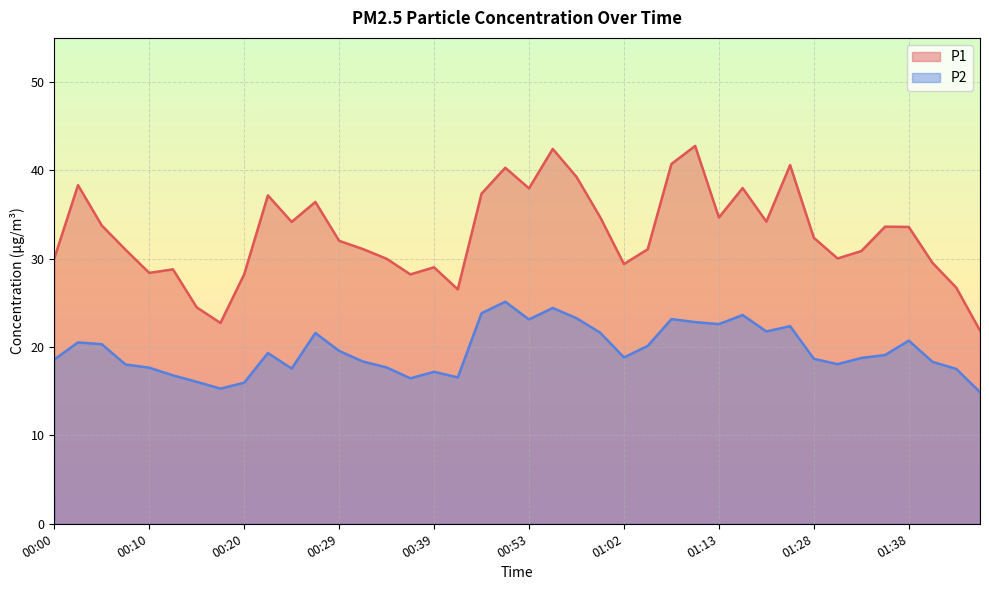

True or false: P2 and P1 cross at least once.

False